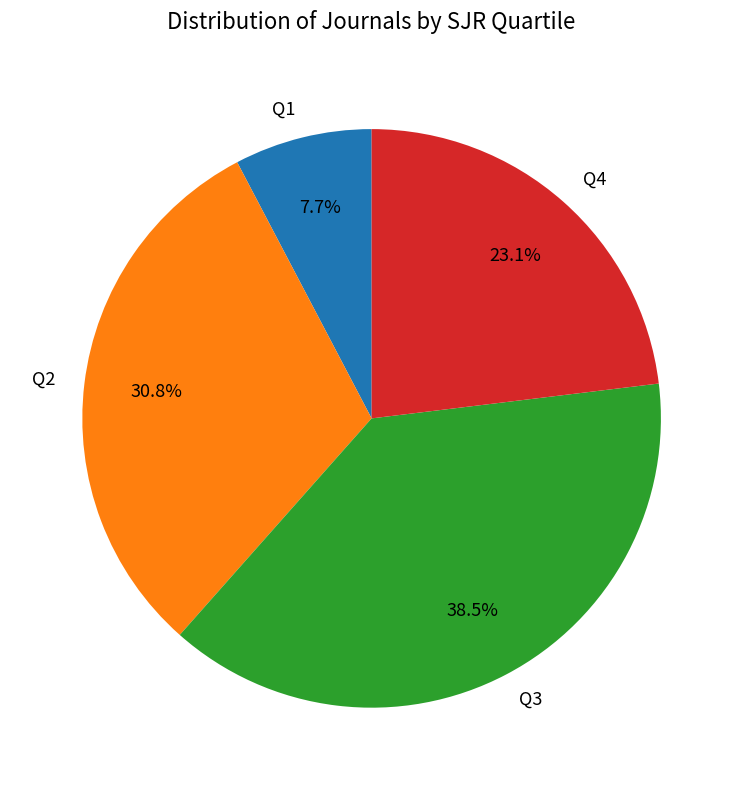

What percentage is NOT represented by Q2?

69.2%